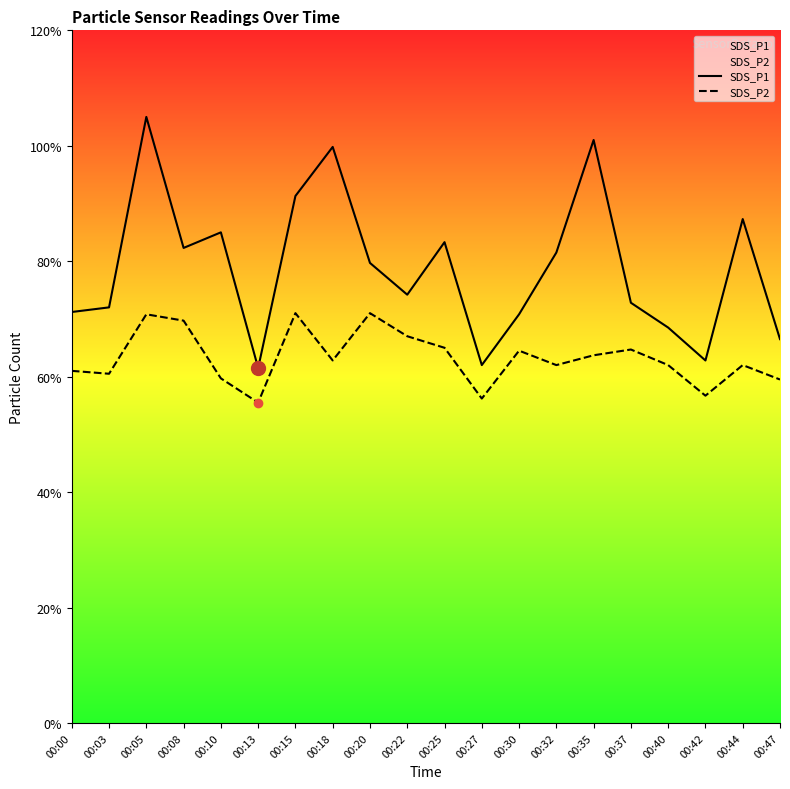

Reading right to left, extract all data points from this chart.

SDS_P1: 00:47=6.7	00:44=8.7	00:42=6.3	00:40=6.8	00:37=7.3	00:35=10.1	00:32=8.2	00:30=7.1	00:27=6.2	00:25=8.3	00:22=7.4	00:20=8.0	00:18=10.0	00:15=9.1	00:13=6.2	00:10=8.5	00:08=8.2	00:05=10.5	00:03=7.2	00:00=7.1
SDS_P2: 00:47=6.0	00:44=6.2	00:42=5.7	00:40=6.2	00:37=6.5	00:35=6.4	00:32=6.2	00:30=6.5	00:27=5.6	00:25=6.5	00:22=6.7	00:20=7.1	00:18=6.3	00:15=7.1	00:13=5.5	00:10=6.0	00:08=7.0	00:05=7.1	00:03=6.0	00:00=6.1